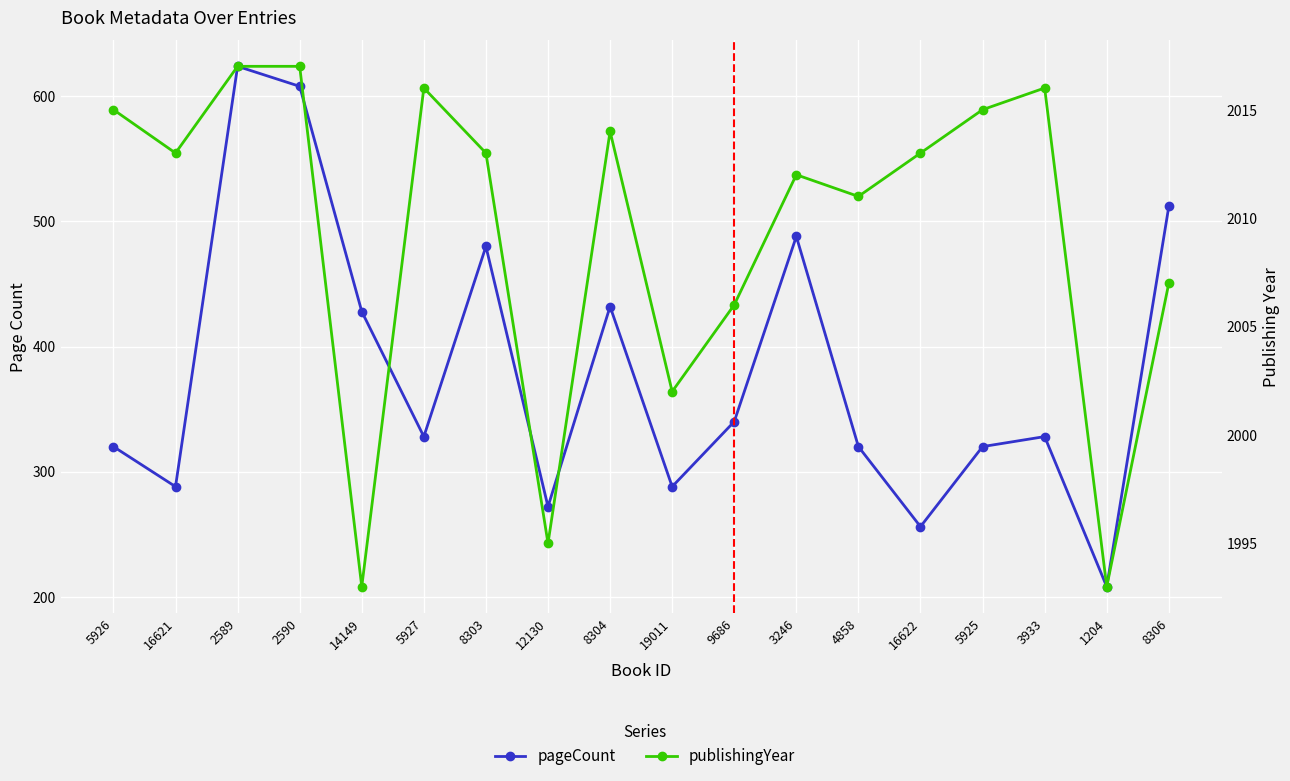

How many distinct data groups are displayed?

2